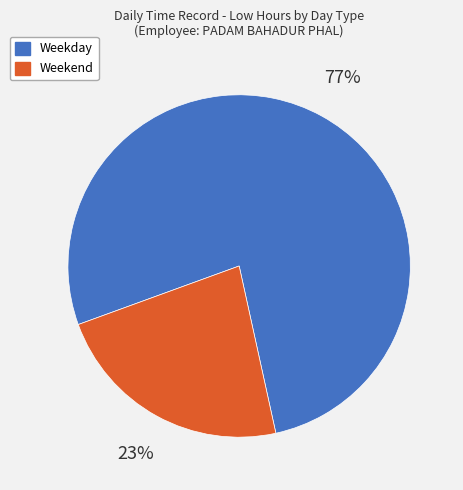

Is there a majority slice in this chart?

Yes